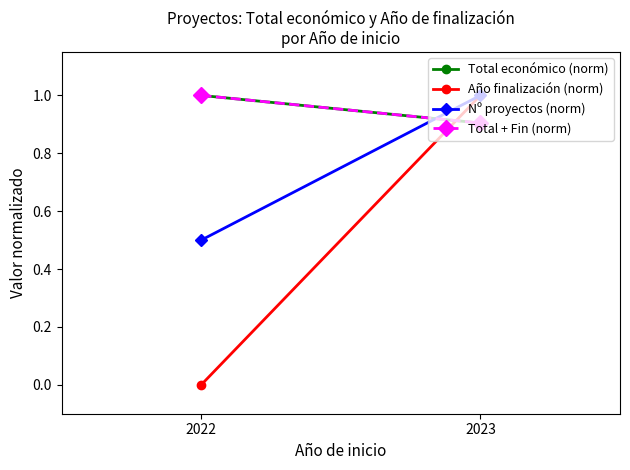

What is the difference between the maximum and minimum values in the Nº proyectos (norm) series?

0.5